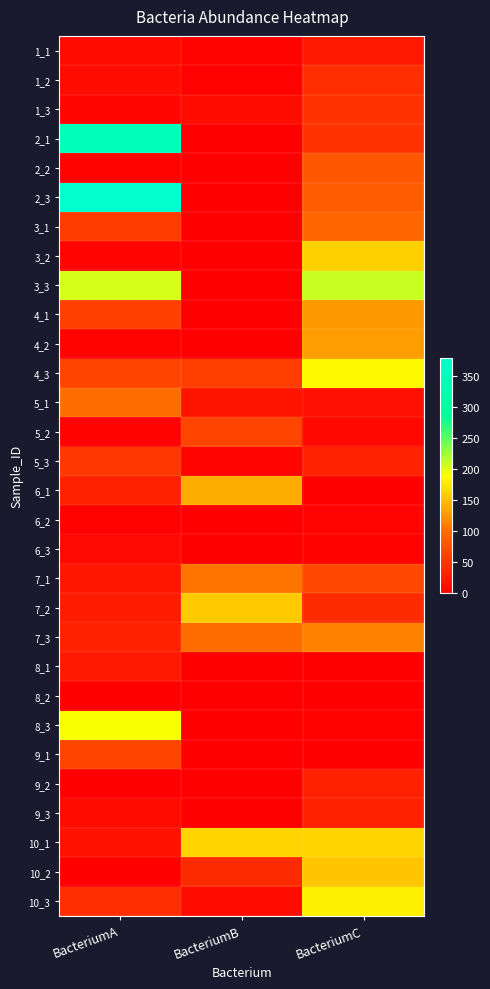

What is the maximum value shown in the chart?

379